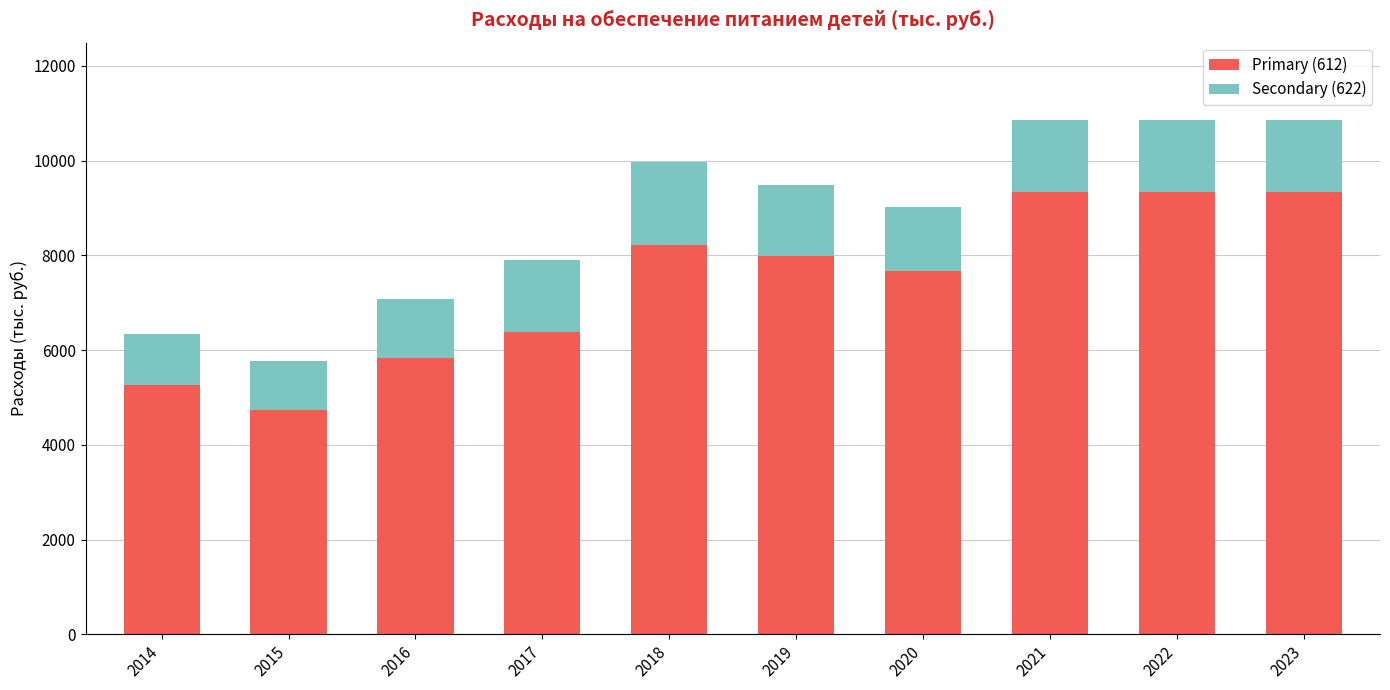

What is the value of the Primary (612) bar at the 4th from the left?

6378.5